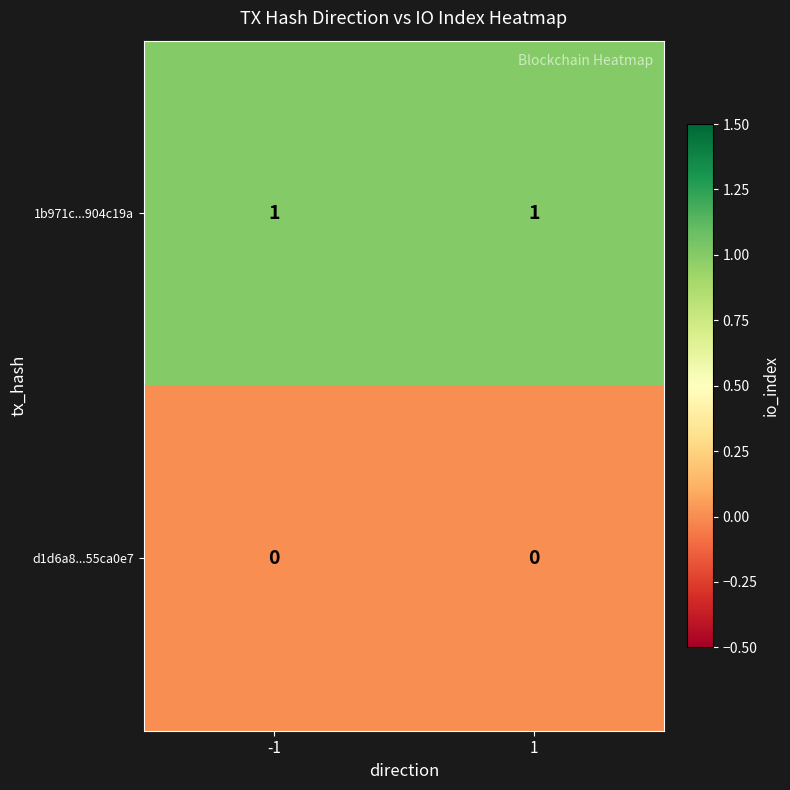

Rank the series at 1 from highest to lowest value.

1b971c...904c19a, d1d6a8...55ca0e7